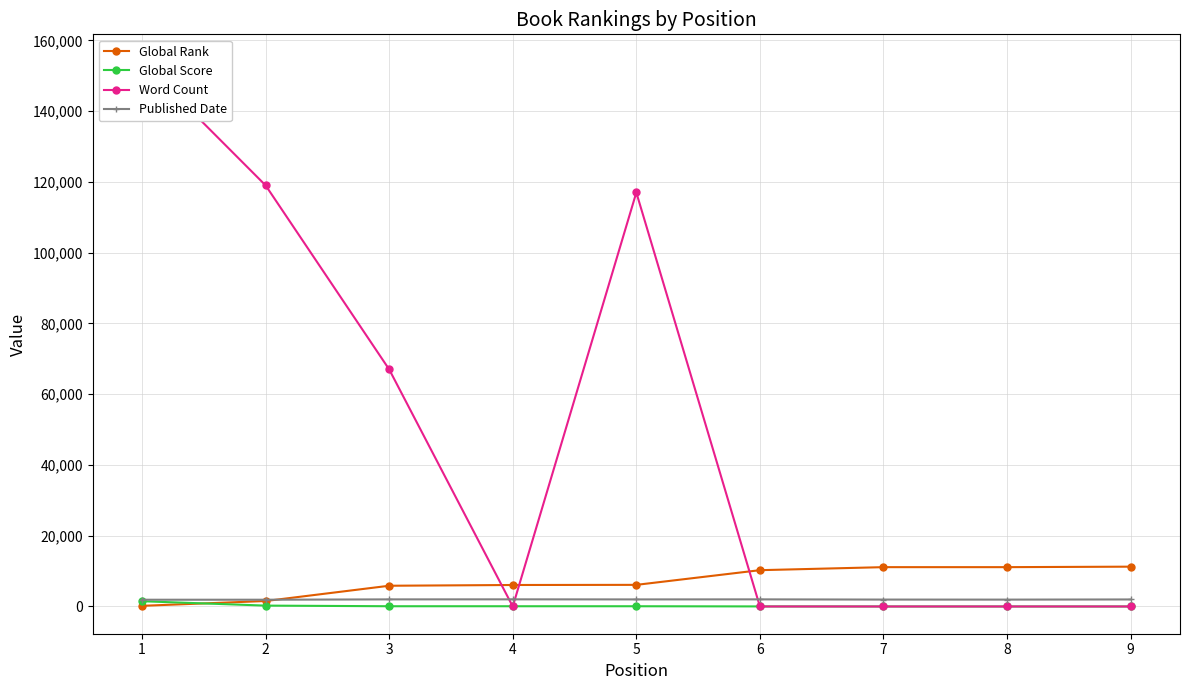

Is it true that Global Rank equals 536 at 2?

False